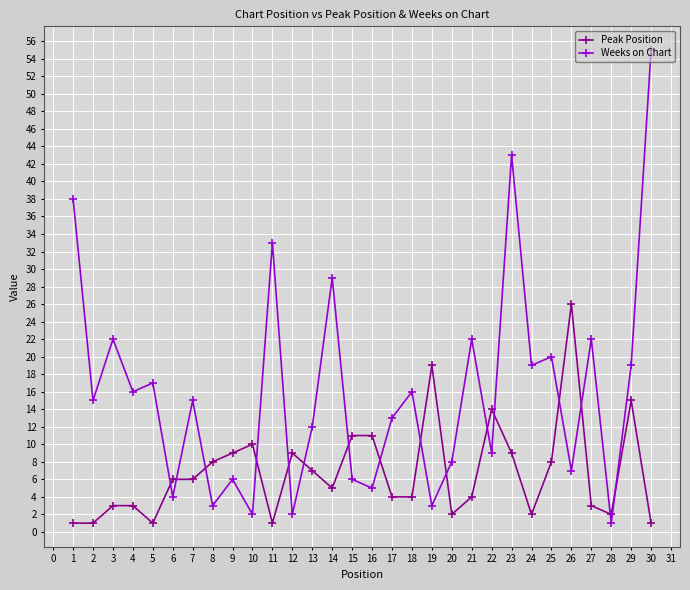

Which series has the largest range (max minus min)?

Weeks on Chart